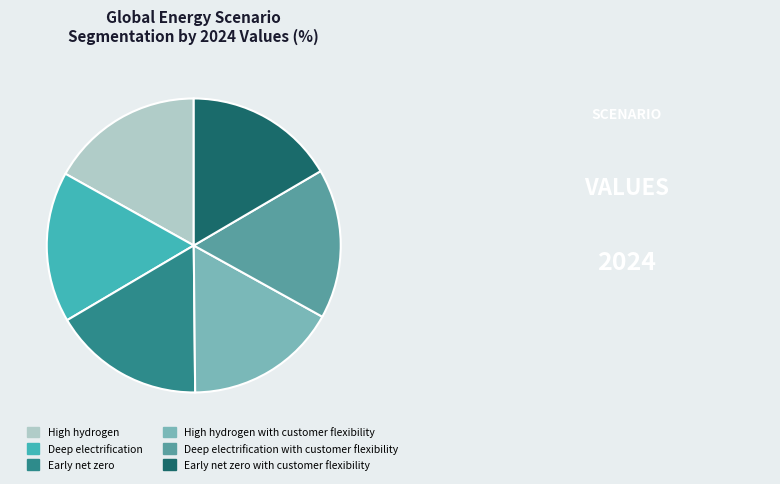

Is there any slice that represents more than half of the pie?

No